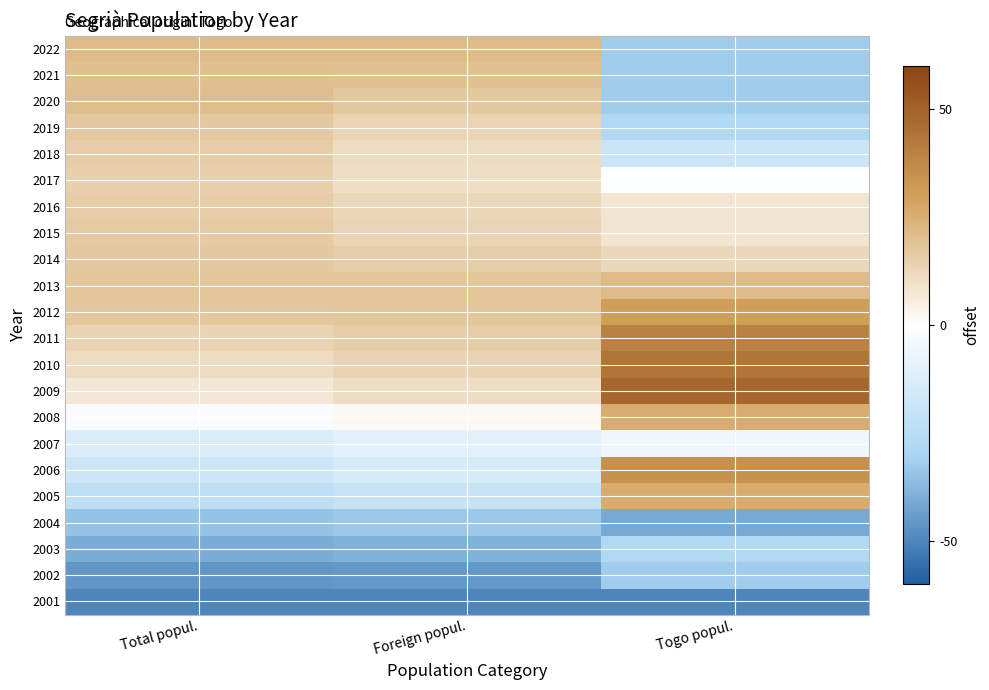

How many data points does each series have?

3